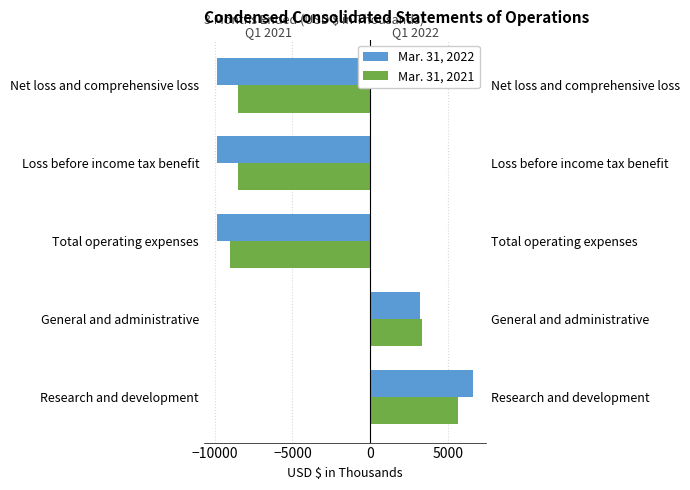

Which series has the largest total across all categories?

Mar. 31, 2021